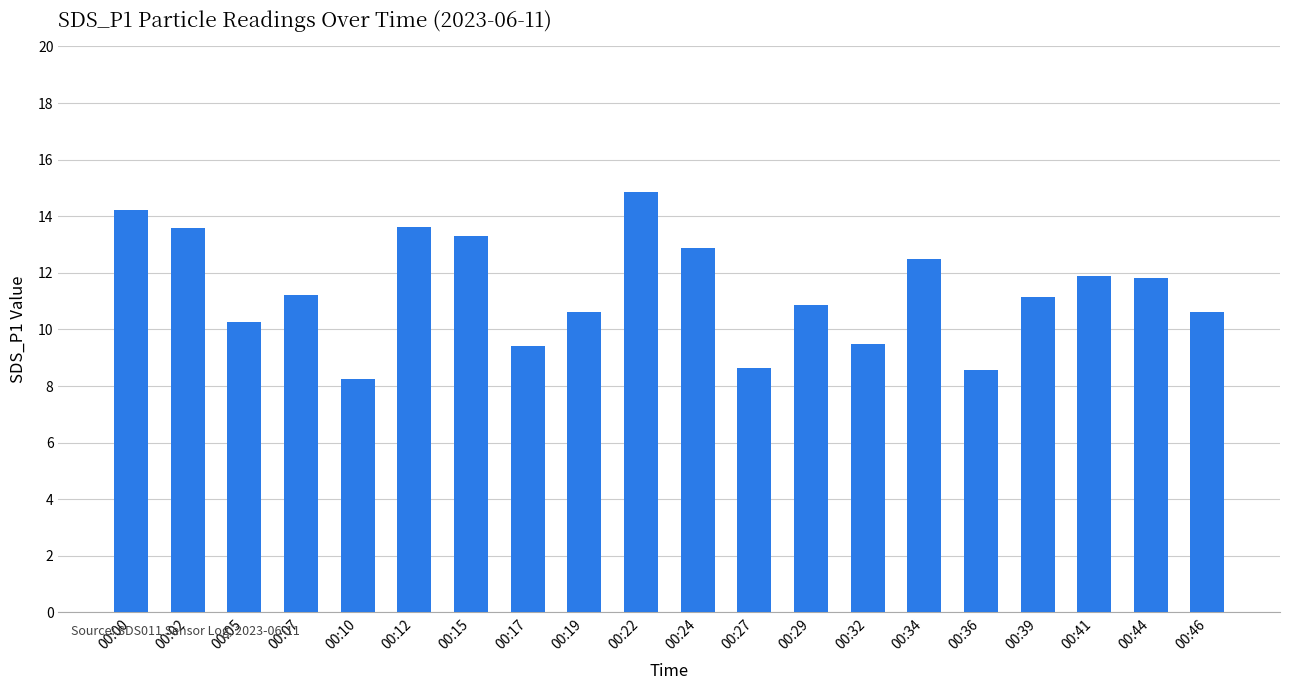

Does the chart contain any negative values?

No